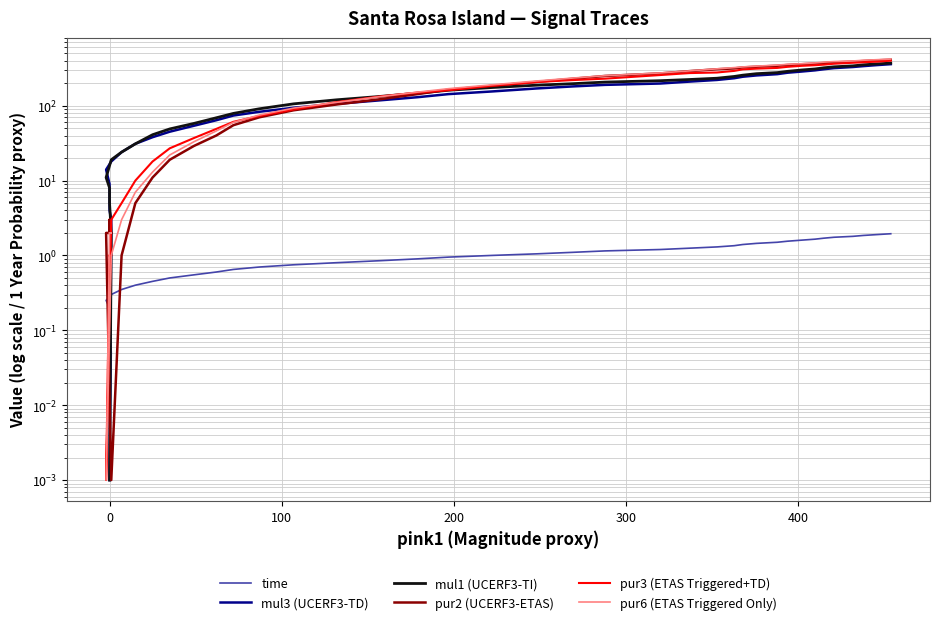

Reading left to right, extract all data points from this chart.

time: 0.0	0.1	0.1	0.2	0.2	0.3	0.3	0.4	0.4	0.5	0.5	0.6	0.6	0.7	0.7	0.8	0.8	0.9	0.9	1.0	1.0	1.1	1.1	1.2	1.2	1.3	1.3	1.4	1.4	1.5	1.5	1.6	1.6	1.7	1.7	1.8	1.8	1.9	1.9	2.0
mul3 (UCERF3-TD): 0.0	3.0	4.0	6.0	9.0	14.0	18.0	24.0	31.0	38.0	45.0	54.0	64.0	74.0	83.0	94.0	106.0	118.0	130.0	143.0	155.0	170.0	181.0	190.0	198.0	210.0	221.0	233.0	244.0	254.0	264.0	276.0	286.0	297.0	307.0	318.0	329.0	338.0	349.0	359.0
mul1 (UCERF3-TI): 0.0	2.0	5.0	6.0	8.0	11.0	19.0	24.0	31.0	41.0	49.0	58.0	69.0	79.0	91.0	106.0	120.0	133.0	147.0	161.0	175.0	188.0	197.0	207.0	216.0	224.0	233.0	246.0	256.0	268.0	277.0	288.0	300.0	310.0	321.0	331.0	341.0	352.0	362.0	371.0
pur2 (UCERF3-ETAS): 2.0	2.0	2.0	3.0	2.0	2.0	0.0	1.0	5.0	11.0	19.0	29.0	40.0	55.0	70.0	87.0	104.0	122.0	143.0	164.0	184.0	208.0	229.0	250.0	270.0	290.0	307.0	315.0	325.0	332.0	342.0	350.0	358.0	365.0	371.0	379.0	388.0	395.0	404.0	411.0
pur3 (ETAS Triggered+TD): 1.0	1.0	1.0	1.0	1.0	0.0	3.0	5.0	10.0	18.0	27.0	37.0	49.0	61.0	73.0	89.0	112.0	133.0	150.0	161.0	185.0	207.0	220.0	230.0	257.0	273.0	278.0	292.0	306.0	313.0	320.0	331.0	341.0	348.0	354.0	364.0	375.0	381.0	388.0	400.0
pur6 (ETAS Triggered Only): 2.0	2.0	2.0	2.0	2.0	0.0	1.0	3.0	7.0	13.0	22.0	33.0	46.0	60.0	75.0	93.0	111.0	132.0	152.0	169.0	190.0	214.0	234.0	252.0	274.0	292.0	311.0	323.0	330.0	338.0	349.0	357.0	364.0	373.0	382.0	389.0	396.0	405.0	412.0	420.0